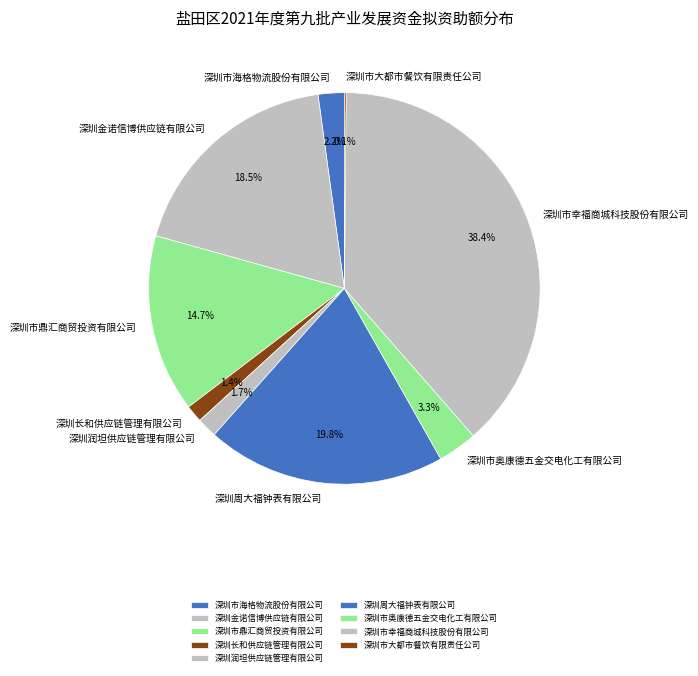

What is the largest slice in the pie chart?

深圳市幸福商城科技股份有限公司